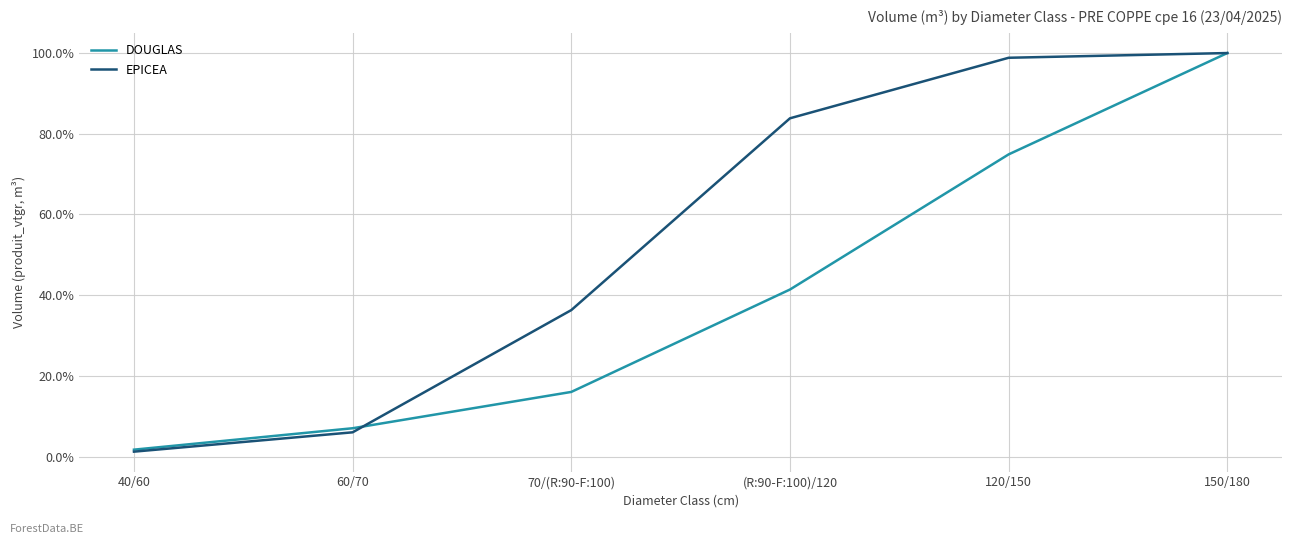

True or false: DOUGLAS has a value of 0.7 at 120/150.

True